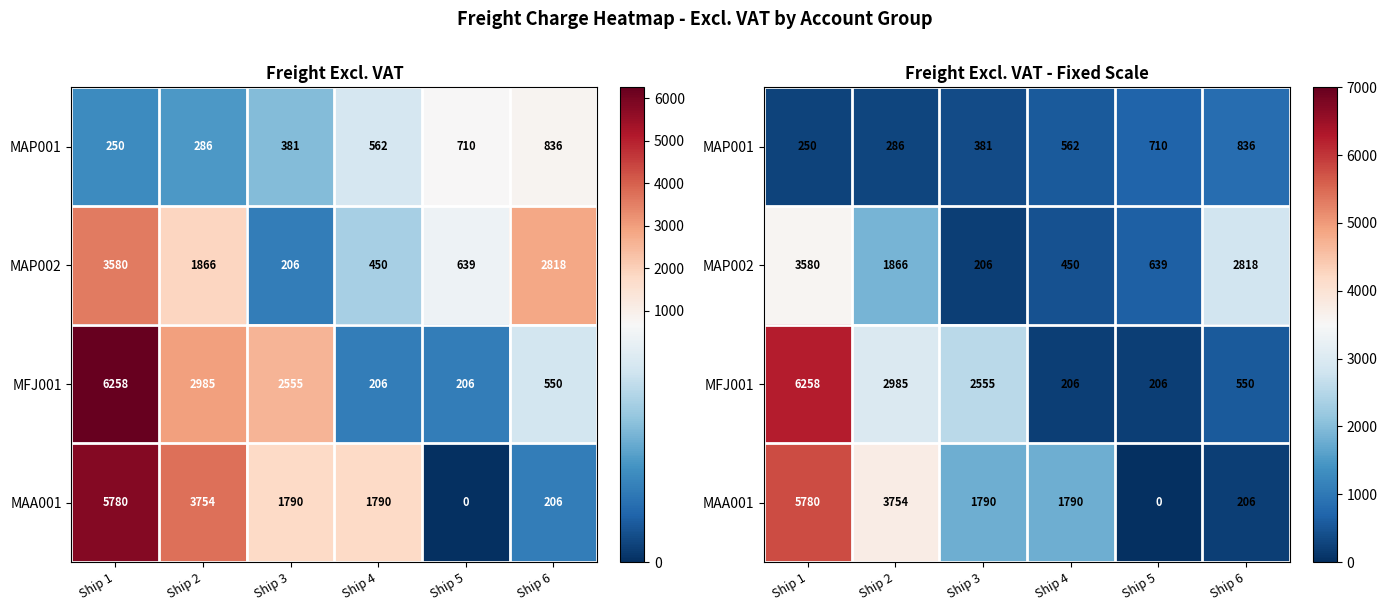

What value does the MAP001 series have at Ship 5?

709.7